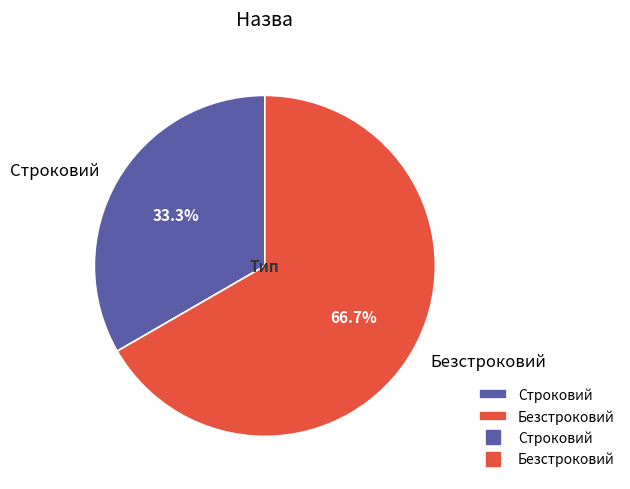

To the nearest percent, what is the combined percentage of Безстроковий and Строковий?

100%